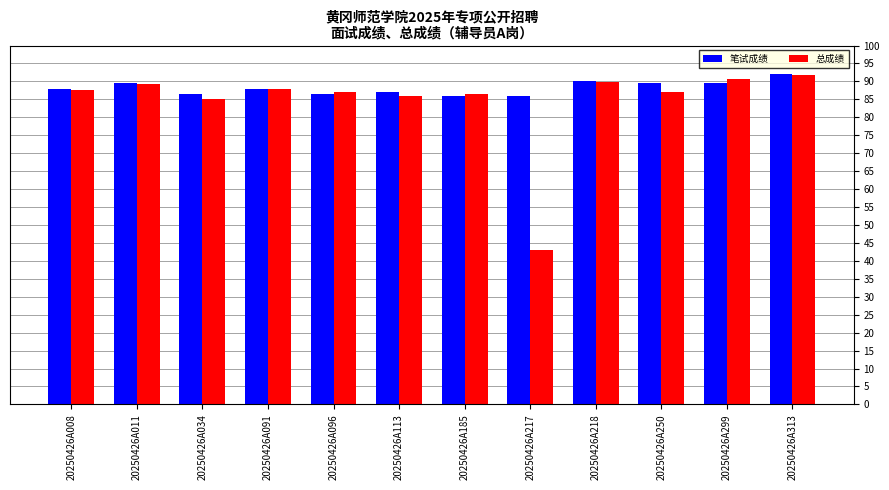

Which series has the widest spread of values?

总成绩